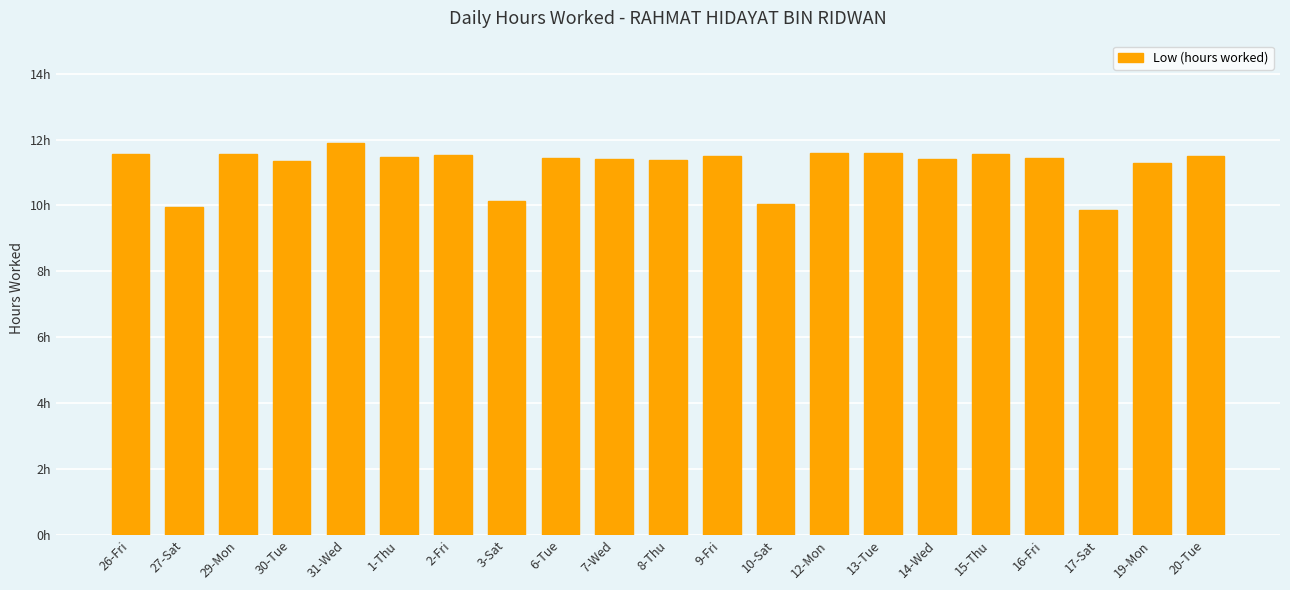

Does the chart contain any negative values?

No